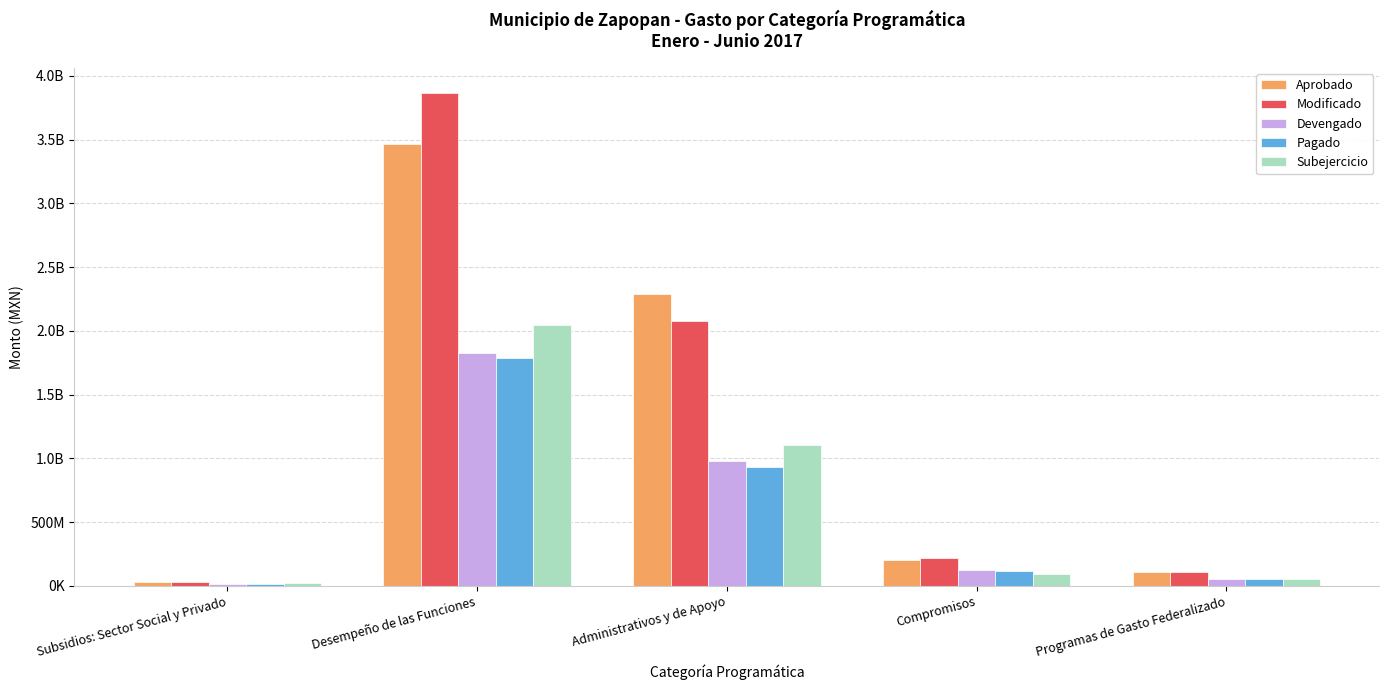

What is the sum of the Devengado values at Compromisos and Programas de Gasto Federalizado?

178723947.7